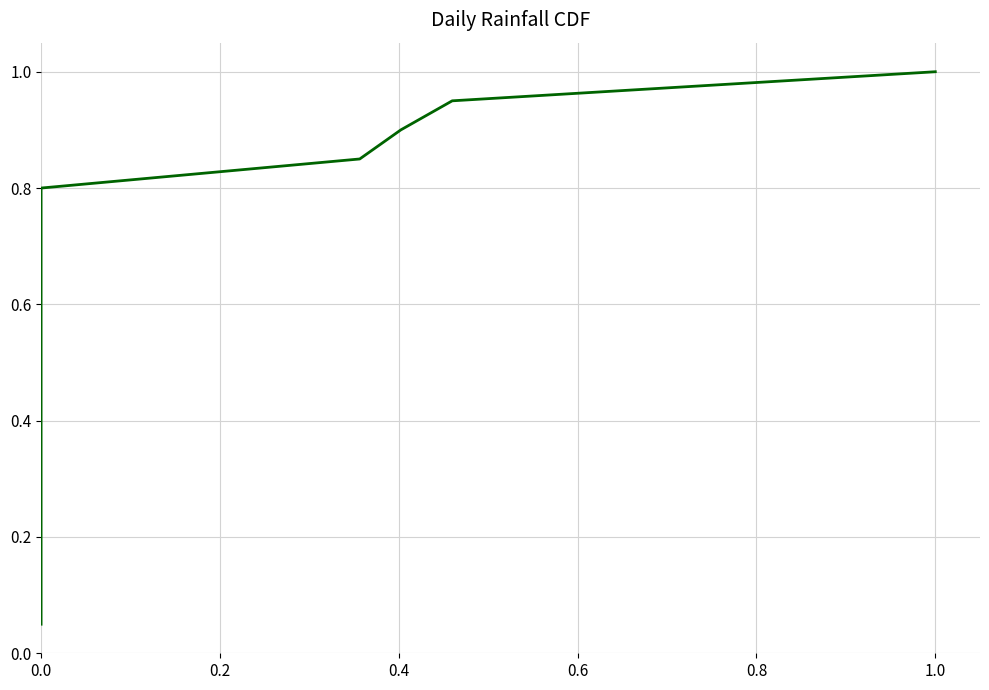

Between 15 and 0.6, which is larger?

15